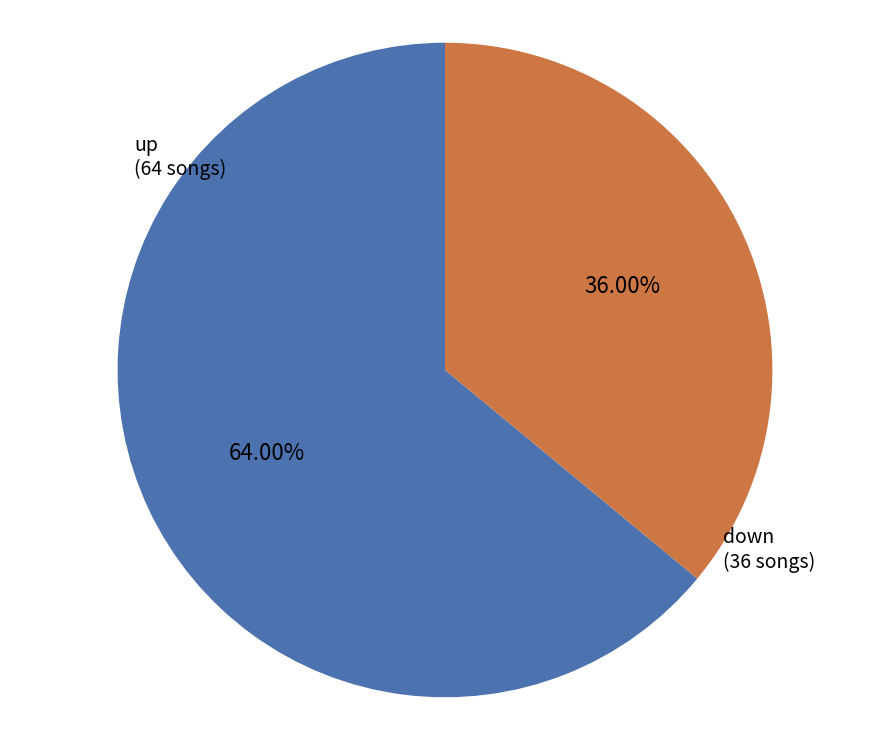

The up slice represents 64% of the pie. True or false?

True